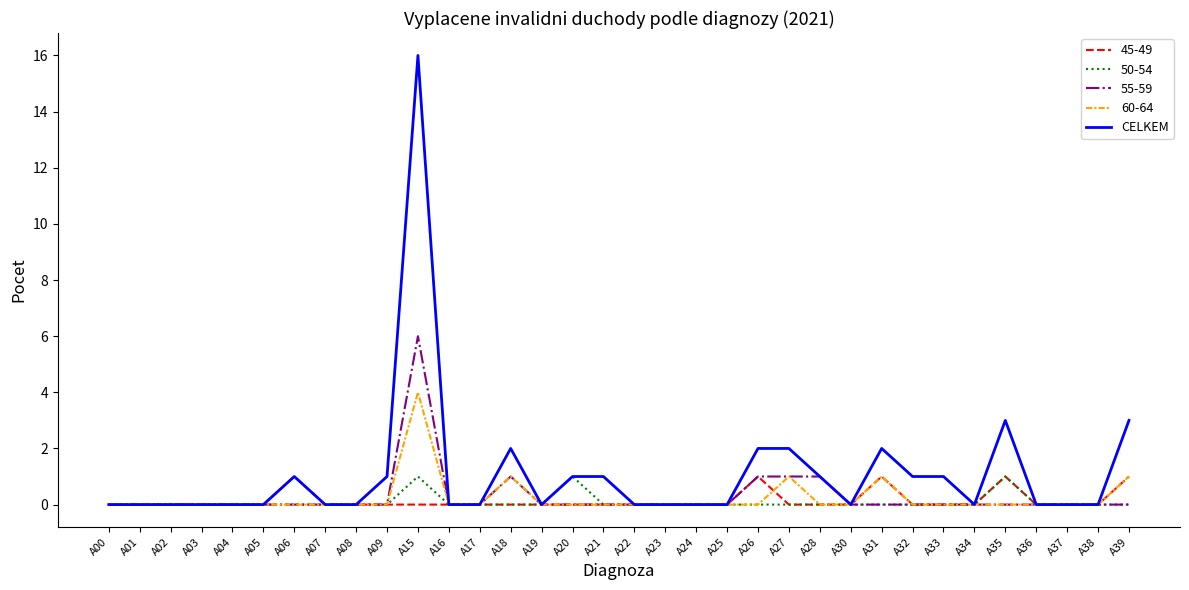

Which series has the widest spread of values?

CELKEM